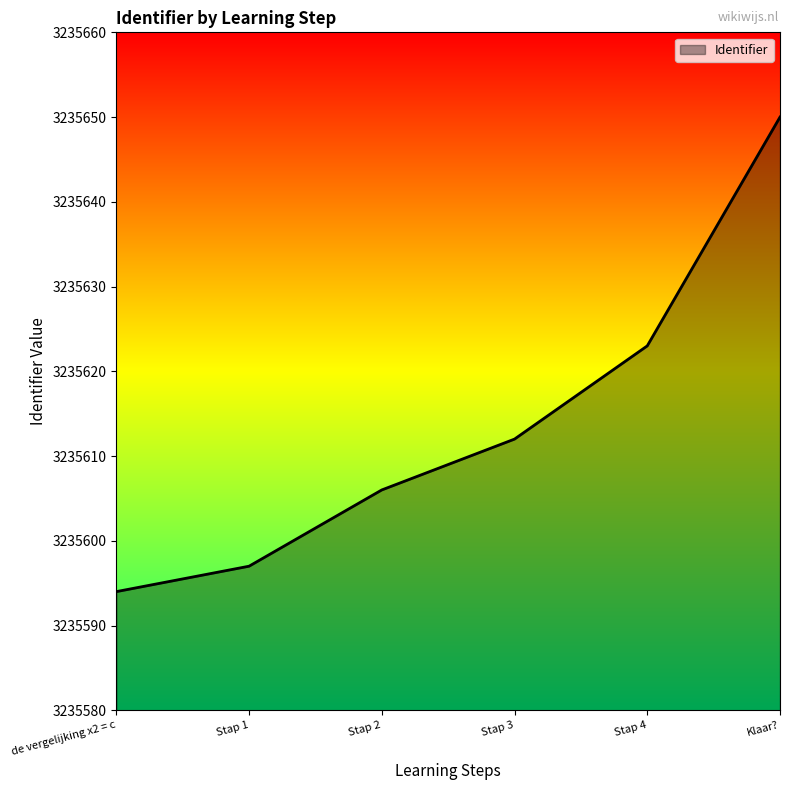

True or false: the data has more than 0 interior local peaks.

False